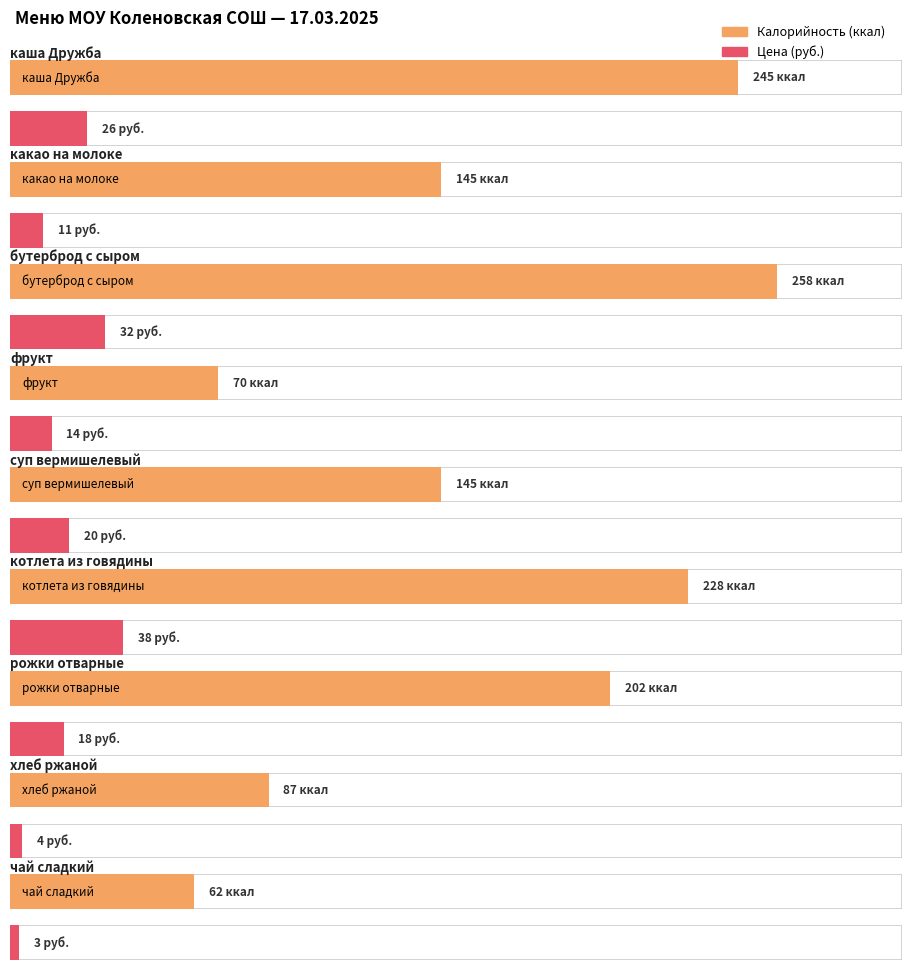

How many bars are there in each group?

2